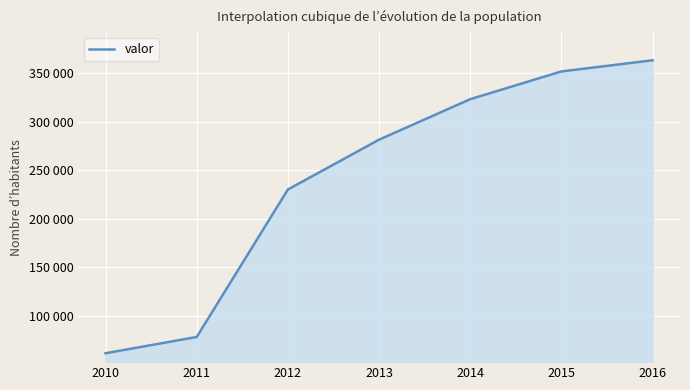

Where is the data nearest to the value 212341?

2012